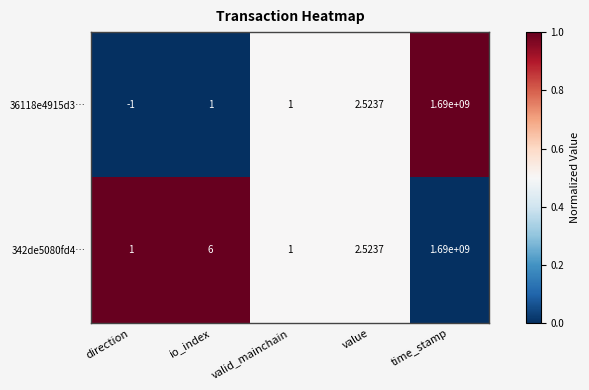

Where is 342de5080fd4… nearest to the value 845000000?

io_index